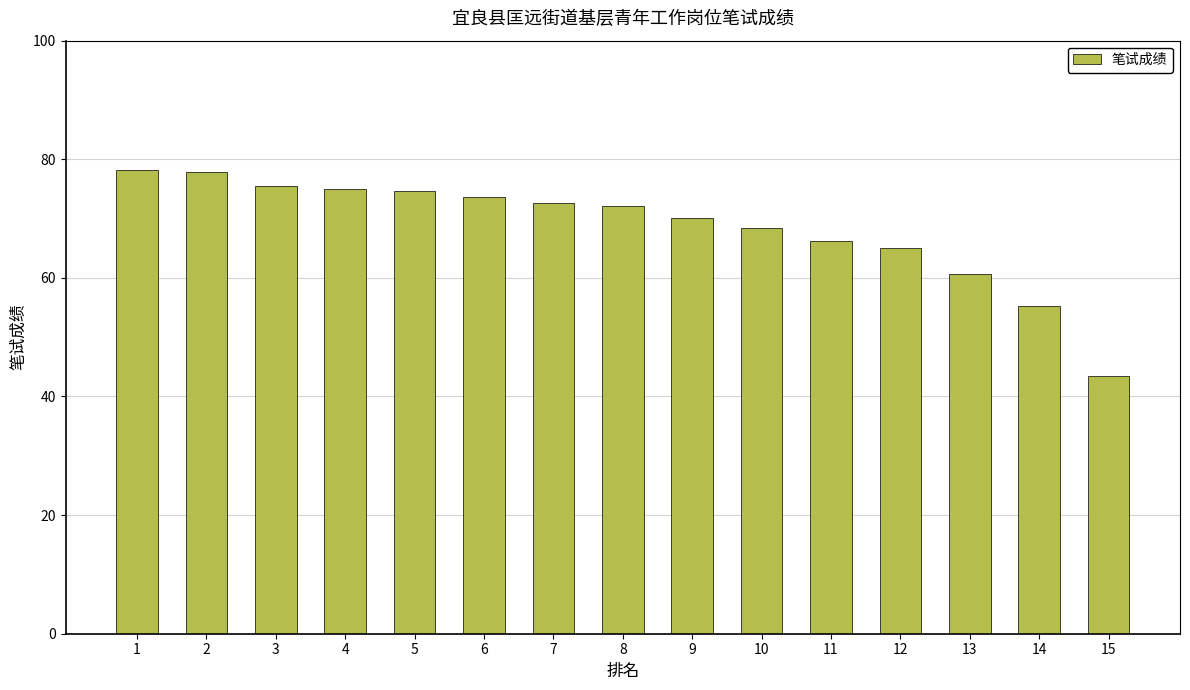

Does the chart contain any negative values?

No